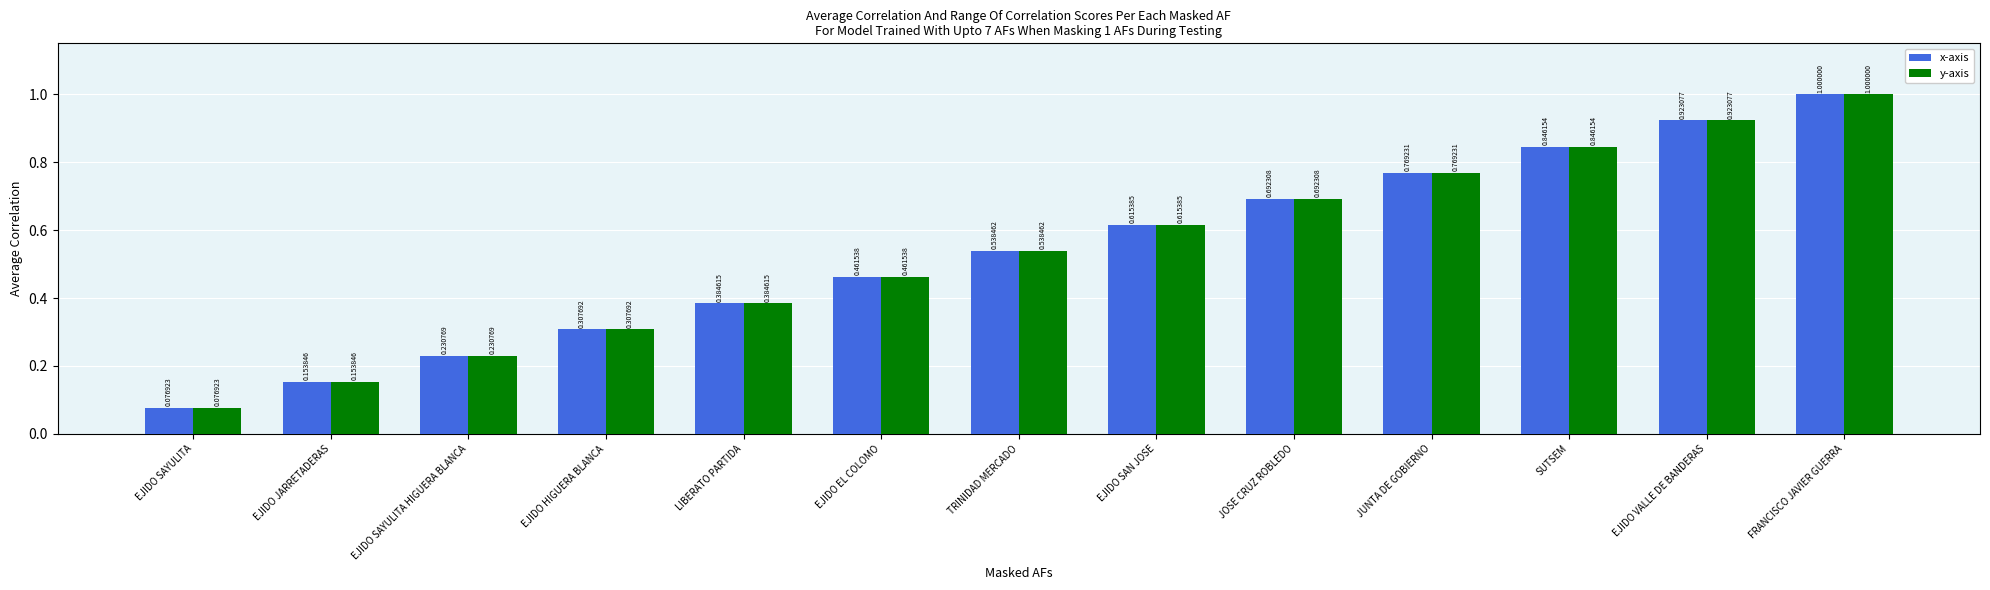

At which label is y-axis closest to 0?

EJIDO SAYULITA